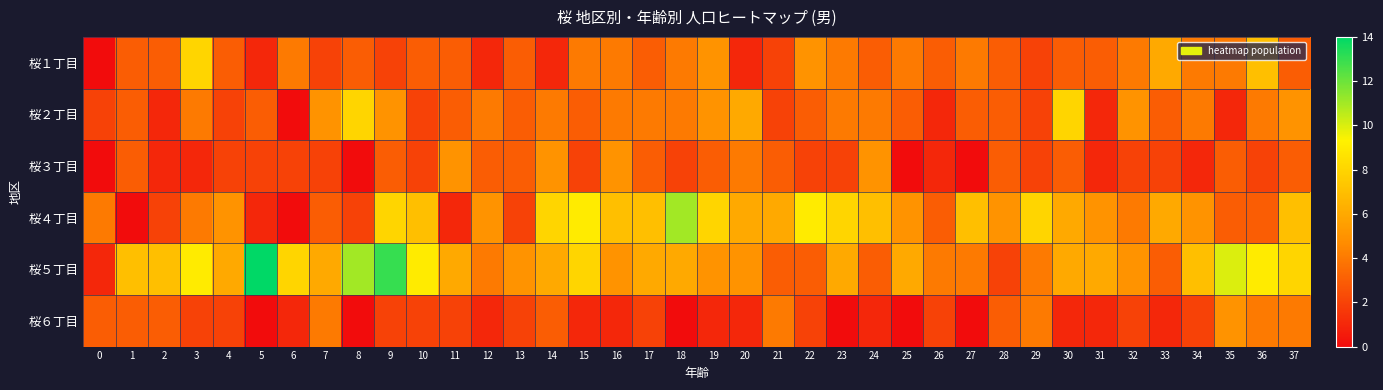

Reading right to left, list all the values displayed in this chart.

桜１丁目: 37=3	36=7	35=4	34=4	33=6	32=4	31=3	30=3	29=2	28=3	27=4	26=3	25=4	24=3	23=4	22=5	21=2	20=1	19=5	18=4	17=3	16=4	15=4	14=1	13=3	12=1	11=3	10=3	9=2	8=3	7=2	6=4	5=1	4=3	3=8	2=3	1=3	0=0
桜２丁目: 37=5	36=4	35=1	34=4	33=3	32=5	31=1	30=8	29=2	28=3	27=3	26=1	25=3	24=4	23=4	22=3	21=2	20=6	19=5	18=4	17=4	16=4	15=3	14=4	13=3	12=4	11=3	10=2	9=5	8=8	7=5	6=0	5=3	4=2	3=4	2=1	1=3	0=2
桜３丁目: 37=3	36=2	35=3	34=1	33=2	32=2	31=1	30=3	29=2	28=3	27=0	26=1	25=0	24=5	23=2	22=2	21=3	20=4	19=3	18=2	17=3	16=5	15=2	14=5	13=3	12=3	11=5	10=2	9=3	8=0	7=2	6=2	5=2	4=2	3=1	2=1	1=3	0=0
桜４丁目: 37=7	36=3	35=3	34=5	33=6	32=4	31=5	30=6	29=8	28=5	27=7	26=3	25=5	24=7	23=8	22=9	21=6	20=6	19=8	18=11	17=7	16=7	15=9	14=8	13=2	12=5	11=1	10=7	9=8	8=2	7=3	6=0	5=1	4=5	3=4	2=2	1=0	0=4
桜５丁目: 37=8	36=9	35=10	34=7	33=3	32=5	31=6	30=6	29=4	28=2	27=4	26=4	25=6	24=3	23=6	22=3	21=3	20=5	19=5	18=6	17=6	16=5	15=8	14=6	13=5	12=4	11=6	10=9	9=13	8=11	7=6	6=8	5=14	4=6	3=9	2=7	1=7	0=1
桜６丁目: 37=4	36=4	35=5	34=2	33=1	32=2	31=1	30=1	29=4	28=3	27=0	26=2	25=0	24=1	23=0	22=2	21=4	20=1	19=1	18=0	17=2	16=1	15=1	14=3	13=2	12=1	11=2	10=2	9=2	8=0	7=4	6=1	5=0	4=2	3=2	2=3	1=3	0=3